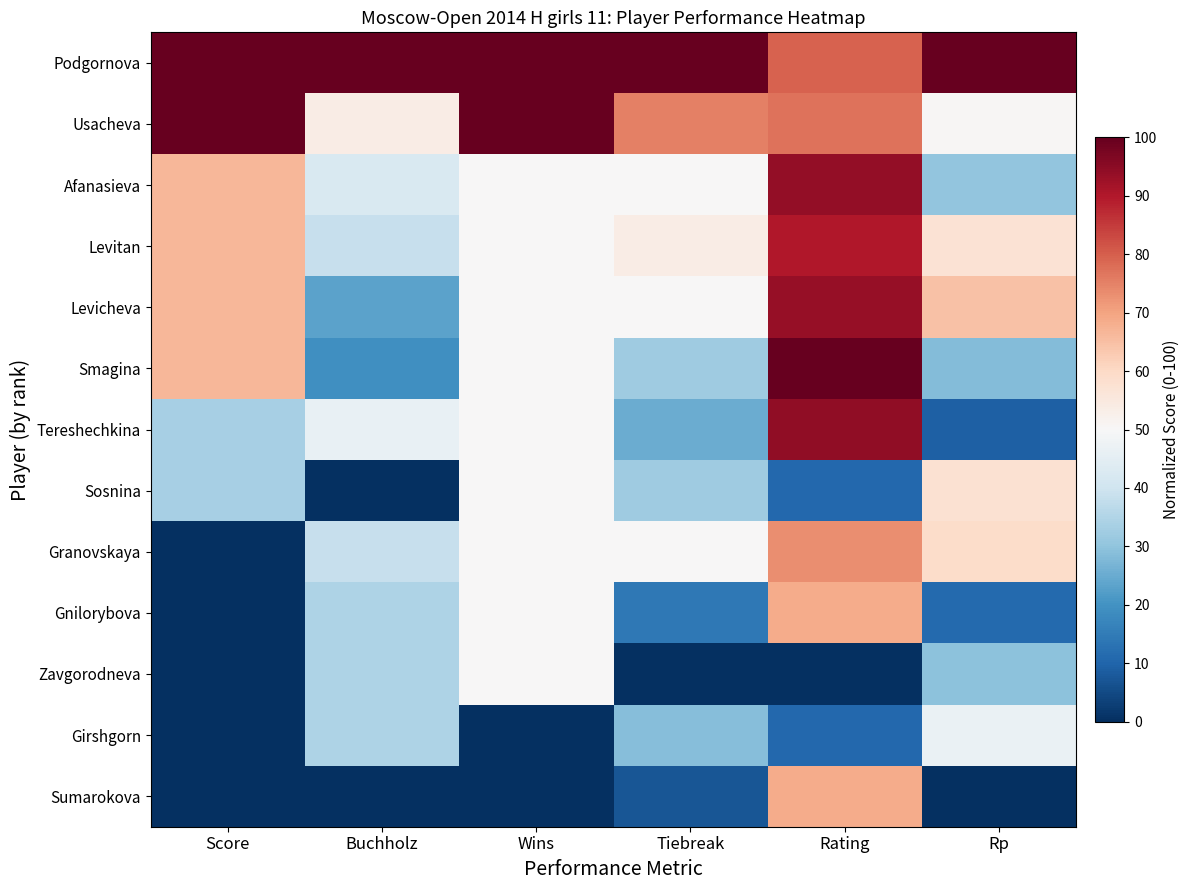

Reading right to left, list all the values displayed in this chart.

Podgornova: Rp=100.0	Rating=79.7	Tiebreak=100.0	Wins=100.0	Buchholz=100.0	Score=100.0
Usacheva: Rp=50.5	Rating=77.1	Tiebreak=75.0	Wins=100.0	Buchholz=53.8	Score=100.0
Afanasieva: Rp=30.4	Rating=94.0	Tiebreak=50.0	Wins=50.0	Buchholz=42.3	Score=66.7
Levitan: Rp=57.1	Rating=89.9	Tiebreak=53.6	Wins=50.0	Buchholz=38.5	Score=66.7
Levicheva: Rp=64.8	Rating=93.7	Tiebreak=50.0	Wins=50.0	Buchholz=23.1	Score=66.7
Smagina: Rp=28.4	Rating=100.0	Tiebreak=32.1	Wins=50.0	Buchholz=19.2	Score=66.7
Tereshechkina: Rp=9.1	Rating=94.4	Tiebreak=25.0	Wins=50.0	Buchholz=46.2	Score=33.3
Sosnina: Rp=57.5	Rating=10.6	Tiebreak=32.1	Wins=50.0	Buchholz=0.0	Score=33.3
Granovskaya: Rp=59.1	Rating=73.1	Tiebreak=50.0	Wins=50.0	Buchholz=38.5	Score=0.0
Gnilorybova: Rp=11.2	Rating=68.7	Tiebreak=14.3	Wins=50.0	Buchholz=34.6	Score=0.0
Zavgorodneva: Rp=29.4	Rating=0.0	Tiebreak=0.0	Wins=50.0	Buchholz=34.6	Score=0.0
Girshgorn: Rp=46.8	Rating=10.6	Tiebreak=28.6	Wins=0.0	Buchholz=34.6	Score=0.0
Sumarokova: Rp=0.0	Rating=68.4	Tiebreak=7.1	Wins=0.0	Buchholz=0.0	Score=0.0